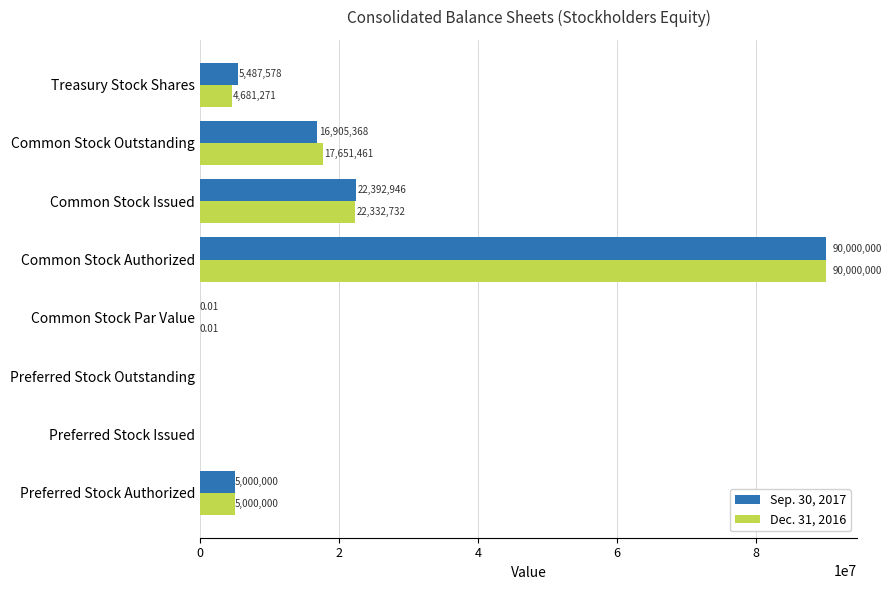

Between Common Stock Par Value and Common Stock Issued, which series saw the biggest shift?

Sep. 30, 2017